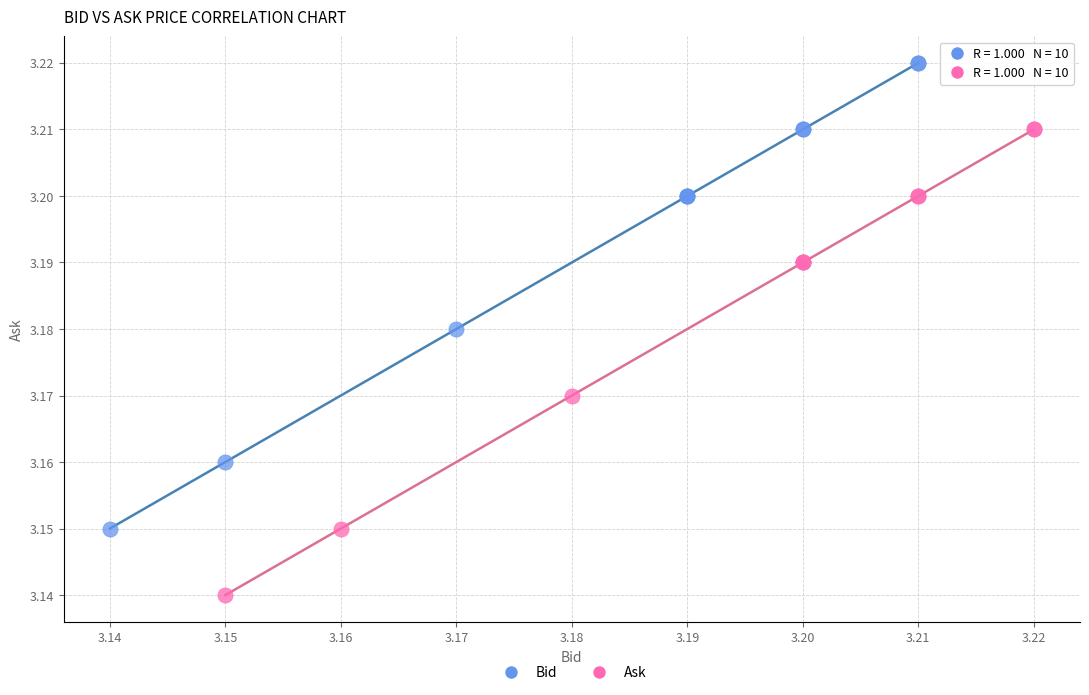

Which series contains the lowest Y value?

Ask